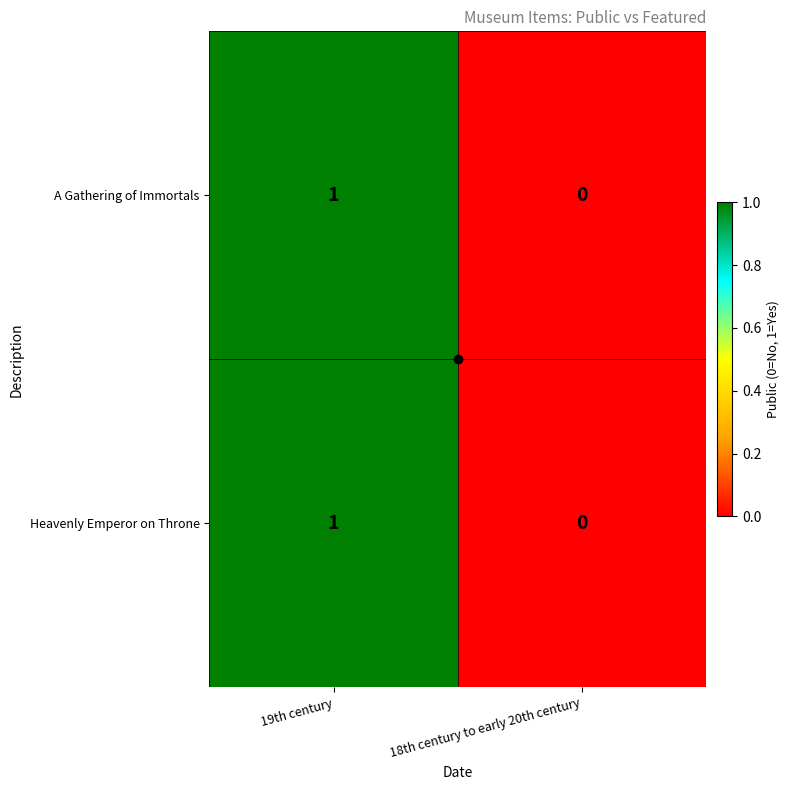

Is it true that A Gathering of Immortals equals 0 at 18th century to early 20th century?

True